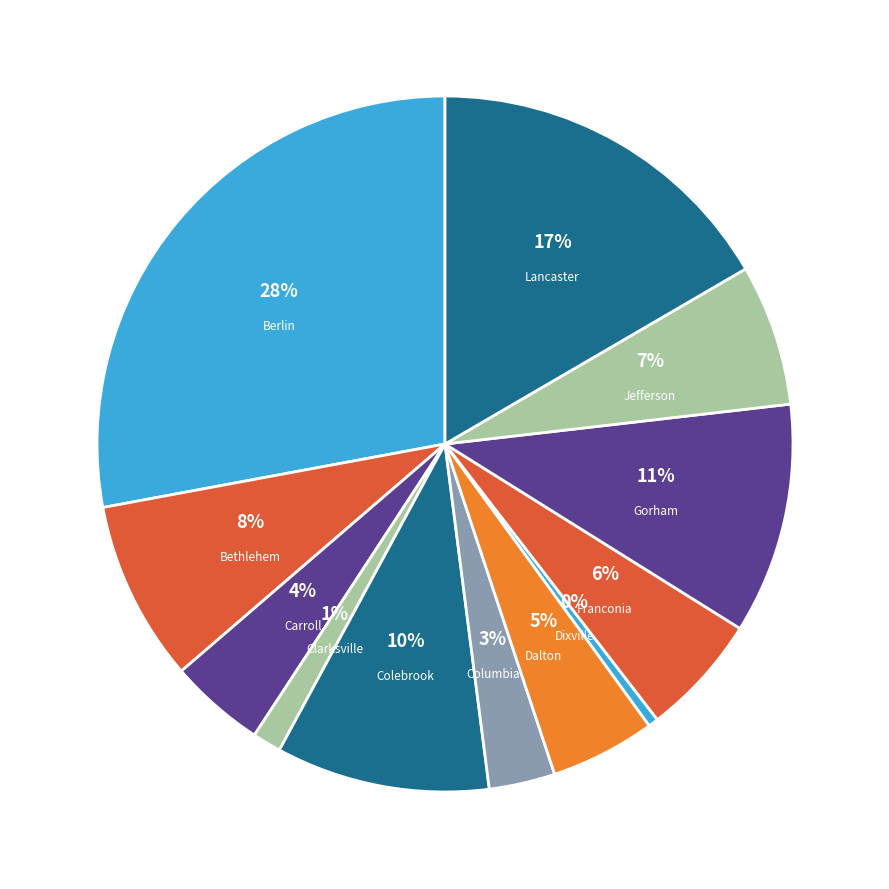

To the nearest percent, what is the difference between the Carroll and Lancaster slice percentages?

12%